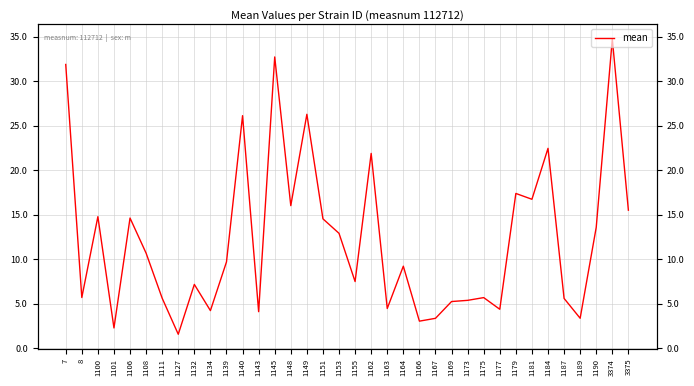

What is the sum of the values at 1181 and 1169?

22.0